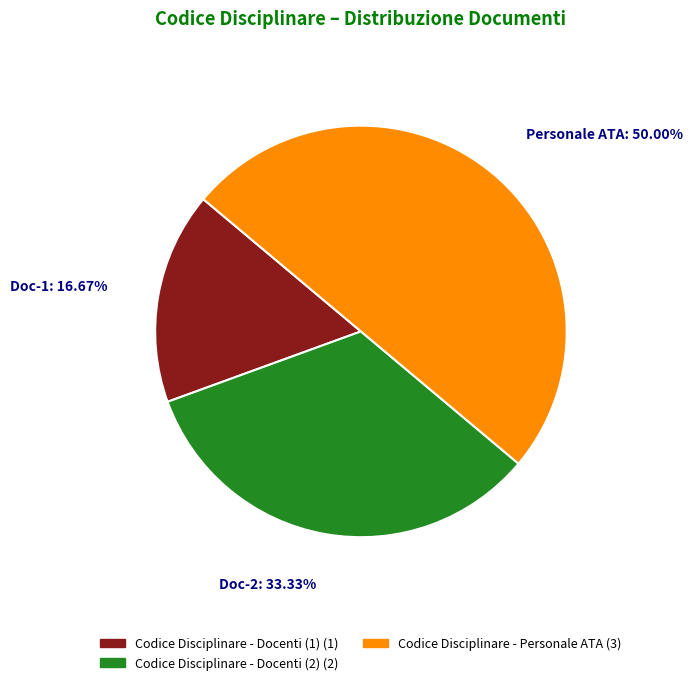

To the nearest percent, what portion does Codice Disciplinare - Docenti (2) represent?

33%